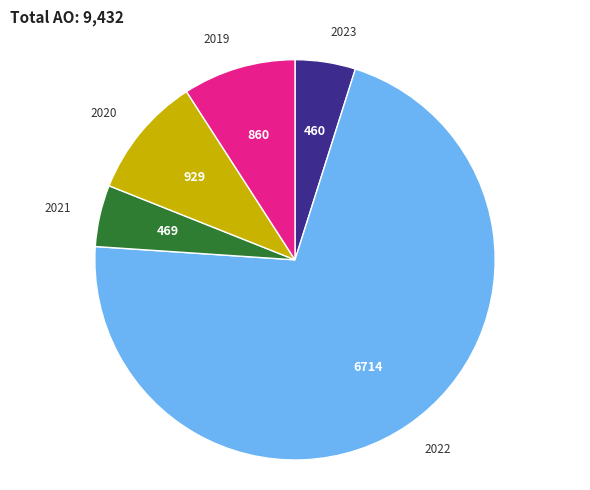

Is there any slice that represents more than half of the pie?

Yes